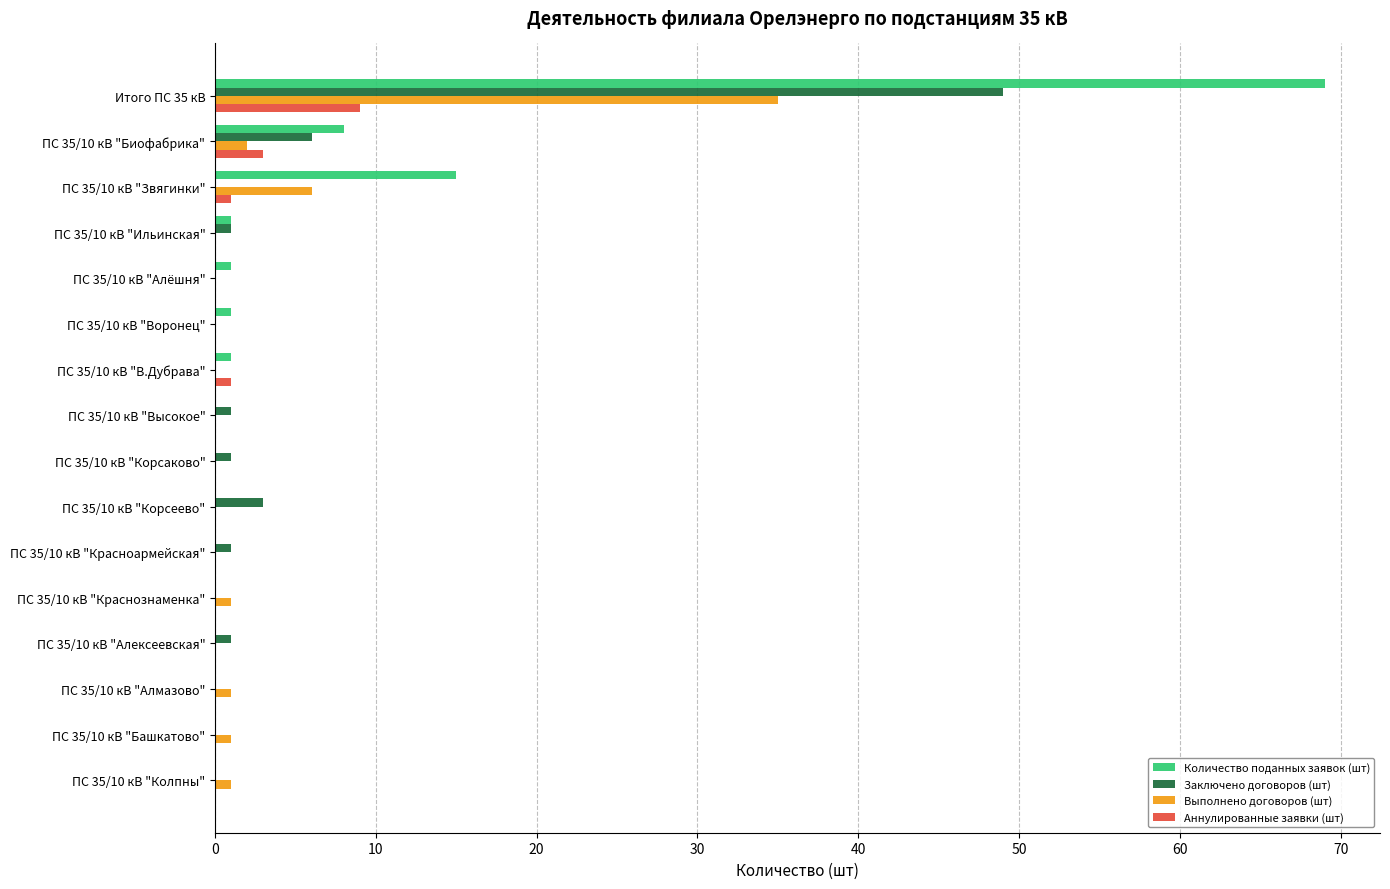

Where is Количество поданных заявок (шт) nearest to the value 34?

ПС 35/10 кВ "Звягинки"